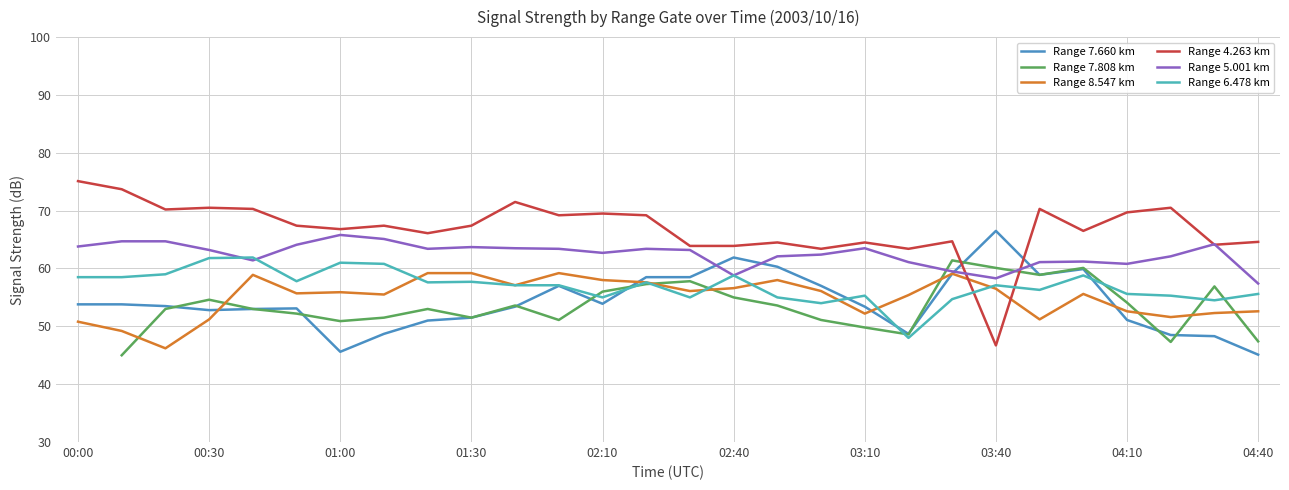

At how many categories does at least one series exceed 46?

28